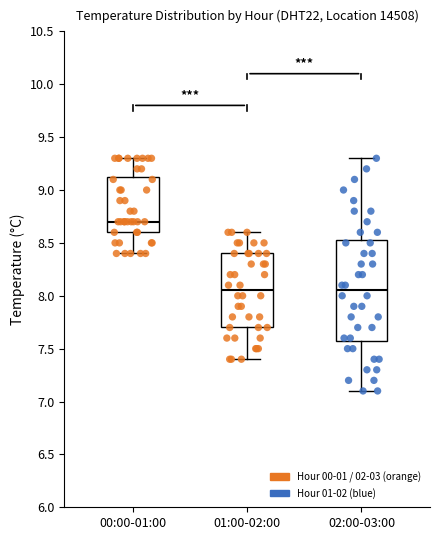

Comparing the boxes themselves (not the whiskers), which one is the tallest?

02:00-03:00